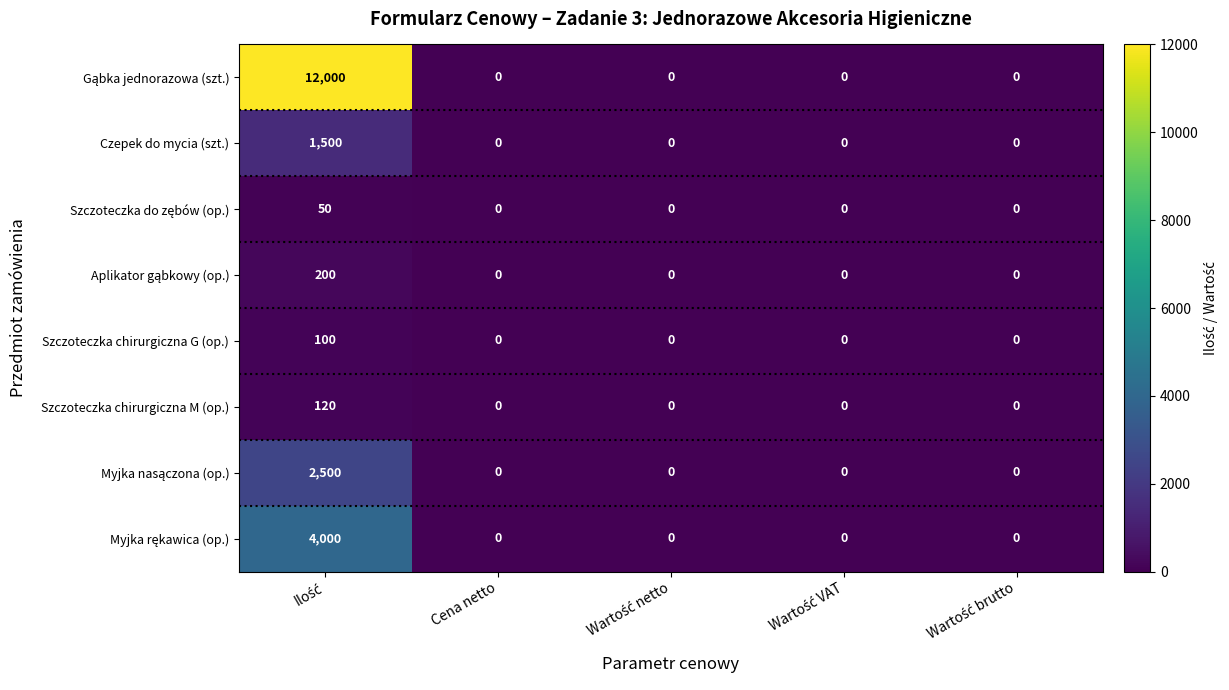

What is the maximum value for Czepek do mycia (szt.)?

1500